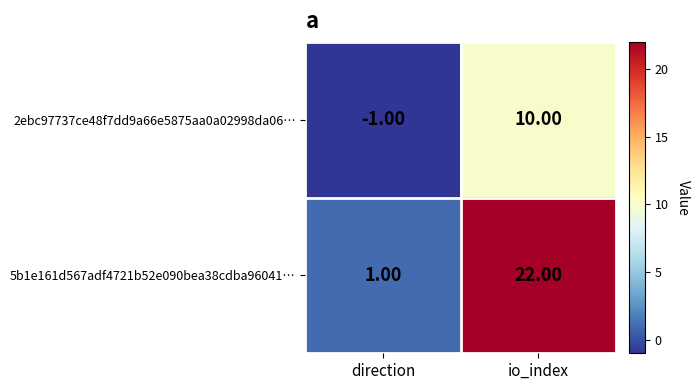

What is the maximum value shown in the chart?

22